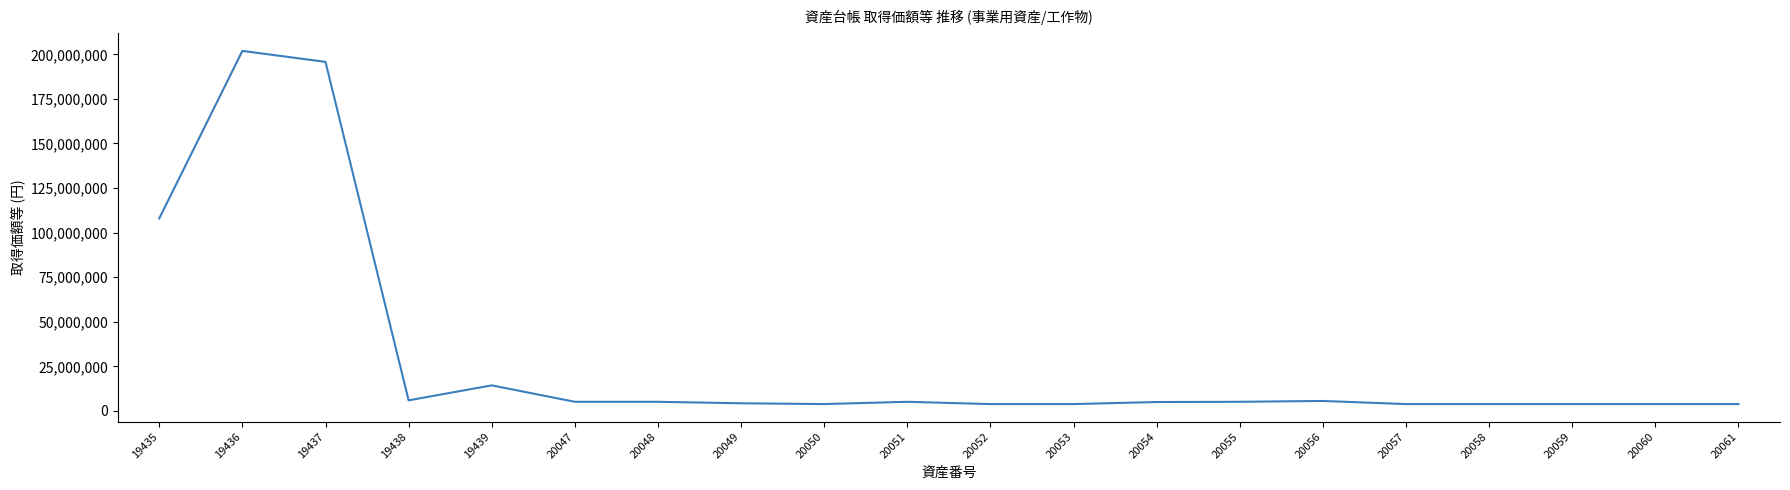

What is the approximate value at 20055, to the nearest 50?

5091000